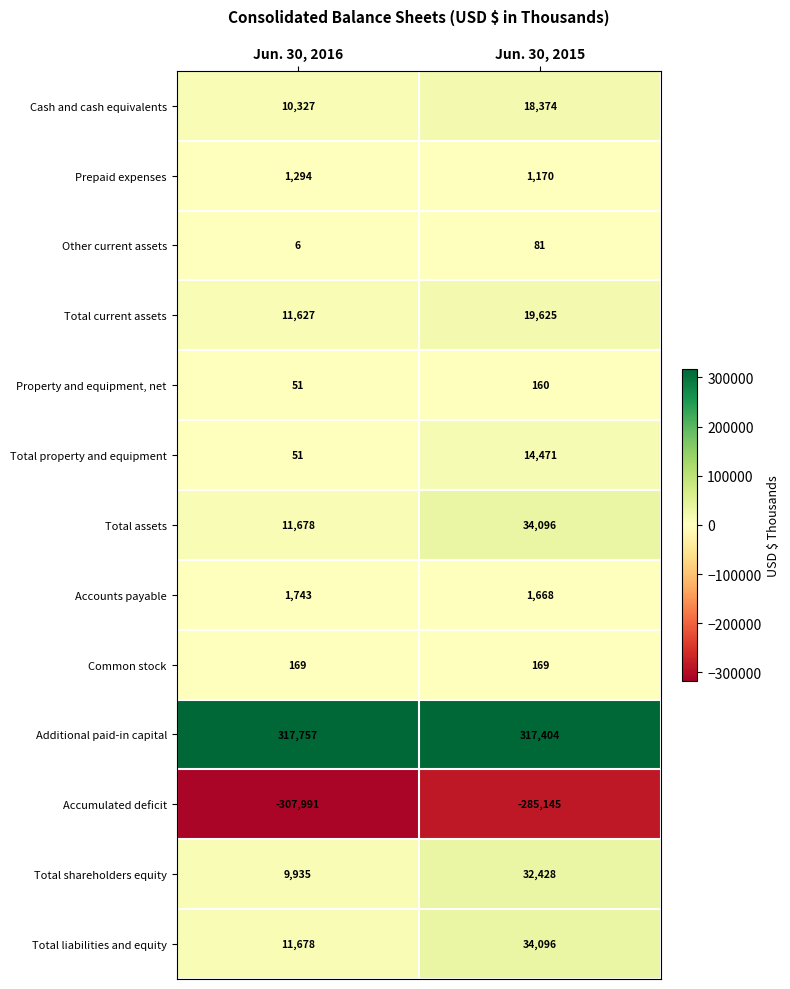

Which category has the highest value across all series?

Jun. 30, 2016